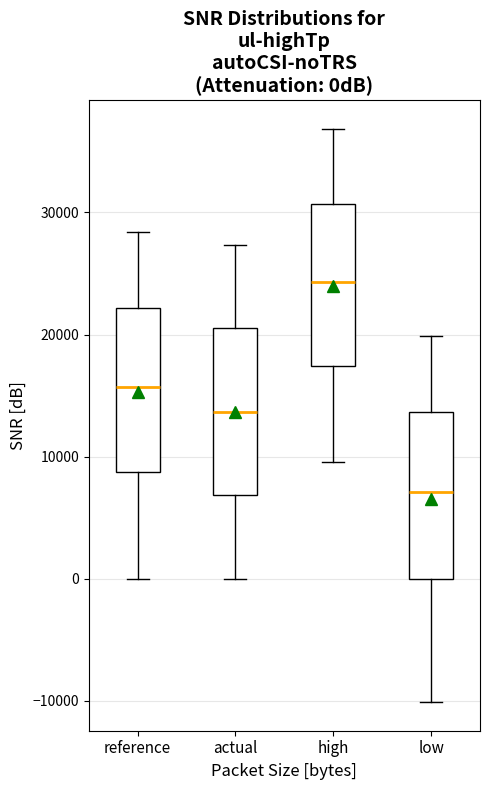

Reading left to right, transcribe this box plot: for each box, give where its median line is, the range the box spans, and where its two whiskers end, as read against the y-axis. The values are not printed on the chart, so give them approximately, as read against the axis.

reference: median 16000, box 9000 to 22000, whiskers 0 to 28000
actual: median 14000, box 7000 to 21000, whiskers 0 to 27000
high: median 24000, box 17000 to 31000, whiskers 10000 to 37000
low: median 7000, box 0 to 14000, whiskers -10000 to 20000